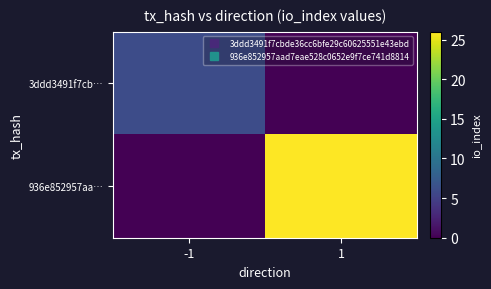

At which category is the sum across all series the highest?

1